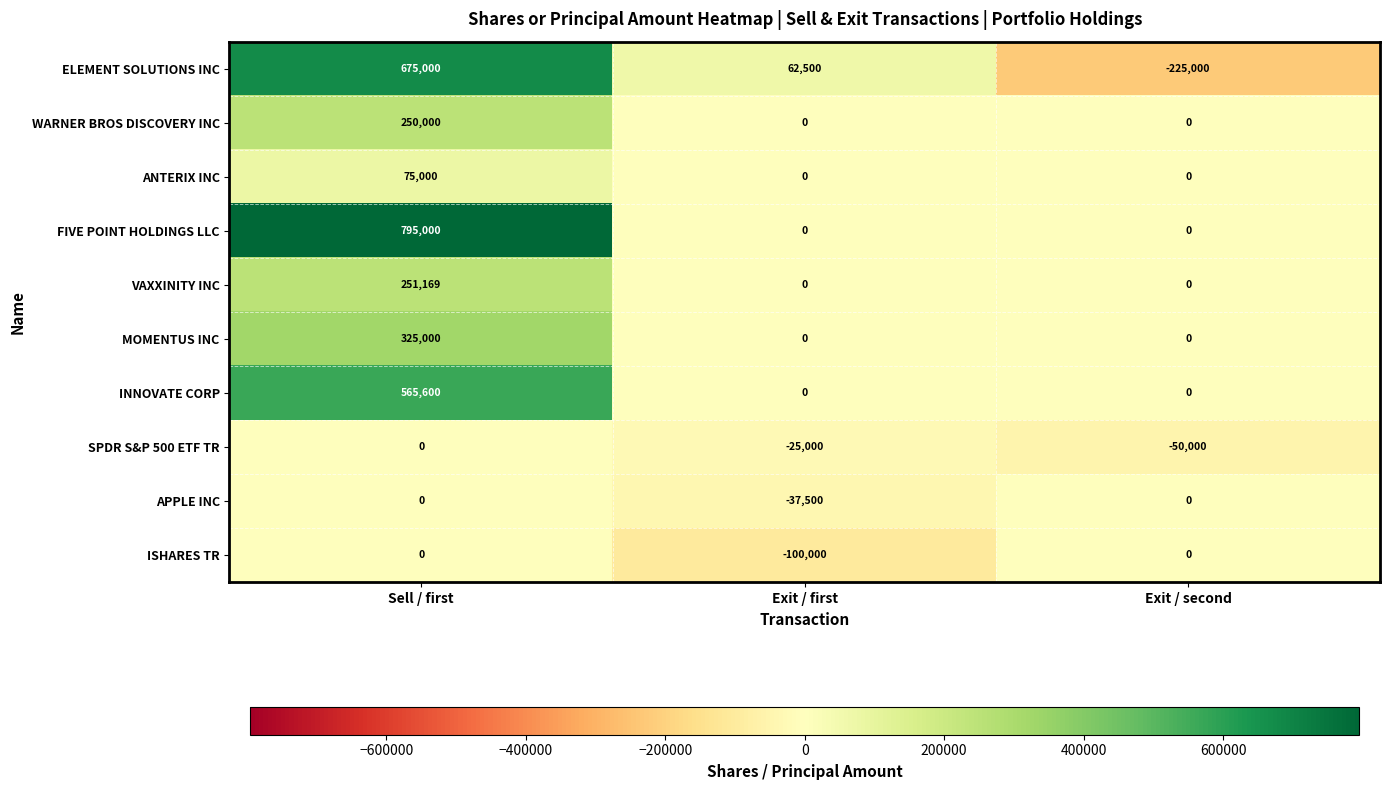

At which category is the sum across all series the highest?

Sell / first